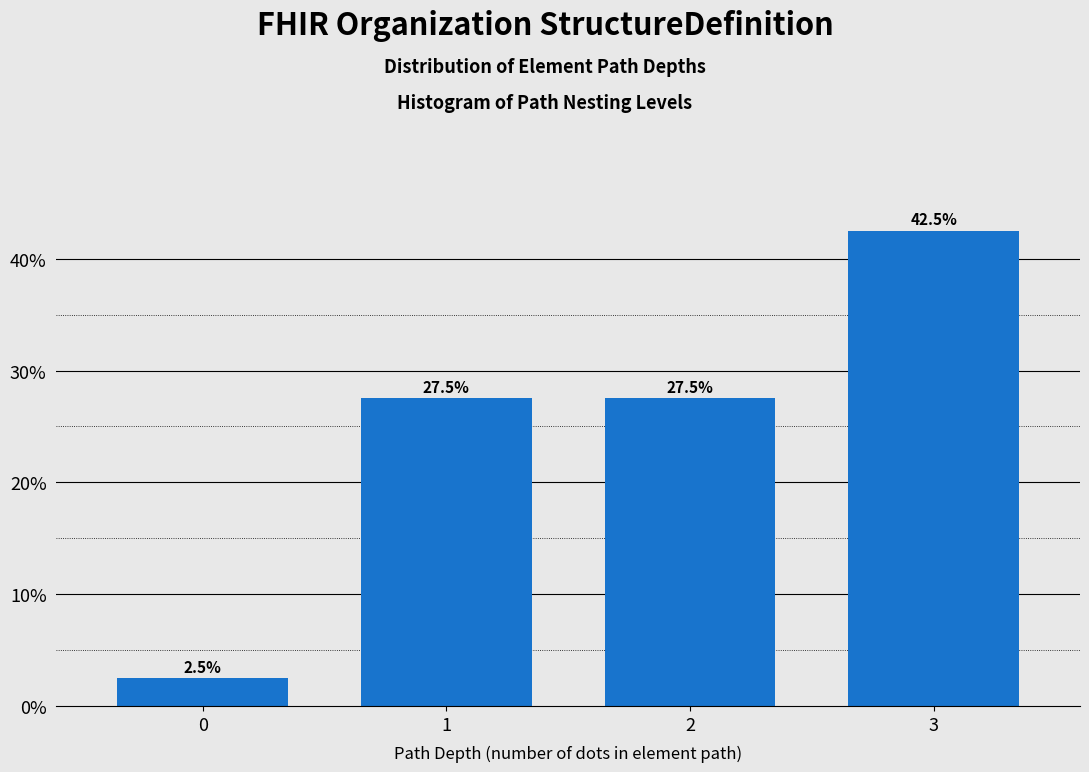

Reading left to right, transcribe all the data shown in this chart.

2.5	27.5	27.5	42.5